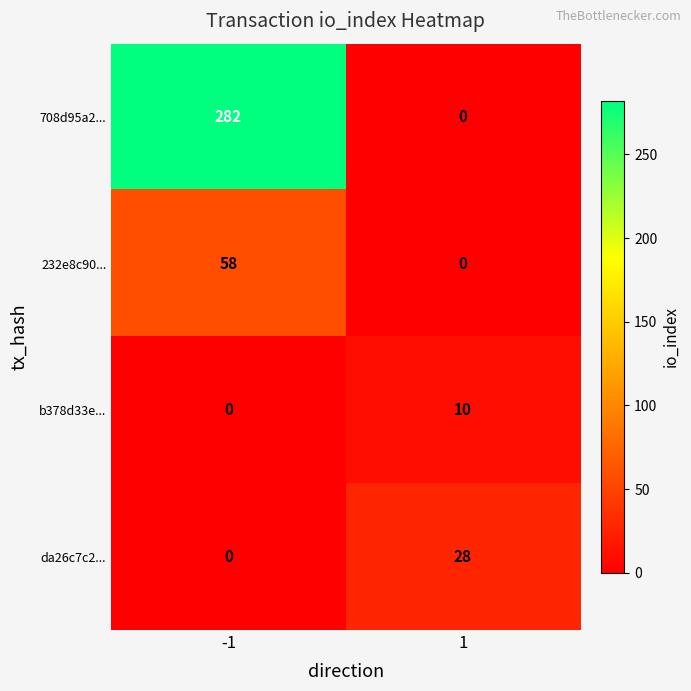

Which series has the largest total across all categories?

708d95a2...